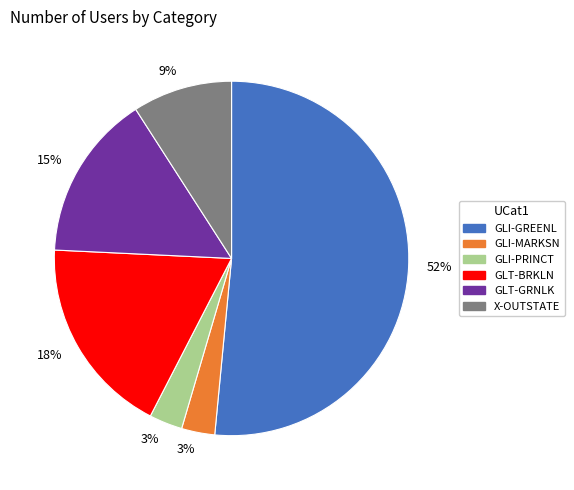

What percentage is the X-OUTSTATE slice, to the nearest percent?

9%